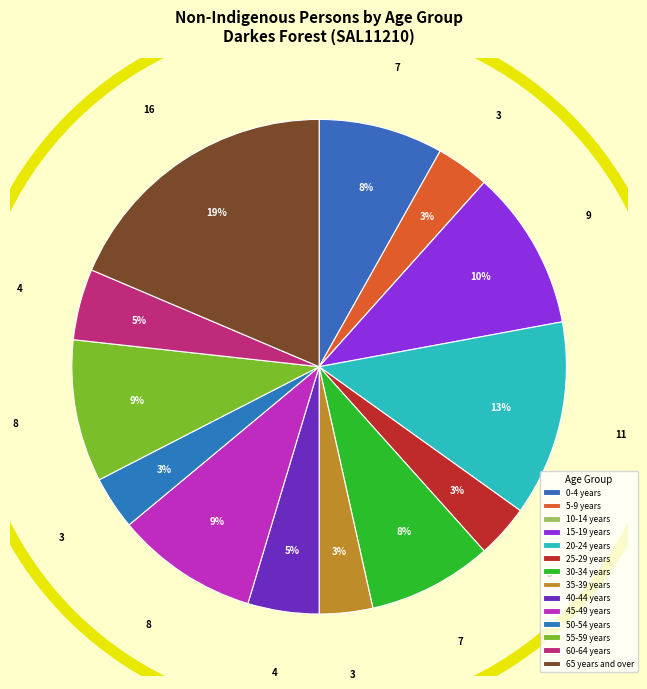

Which slice is the smallest?

10-14 years